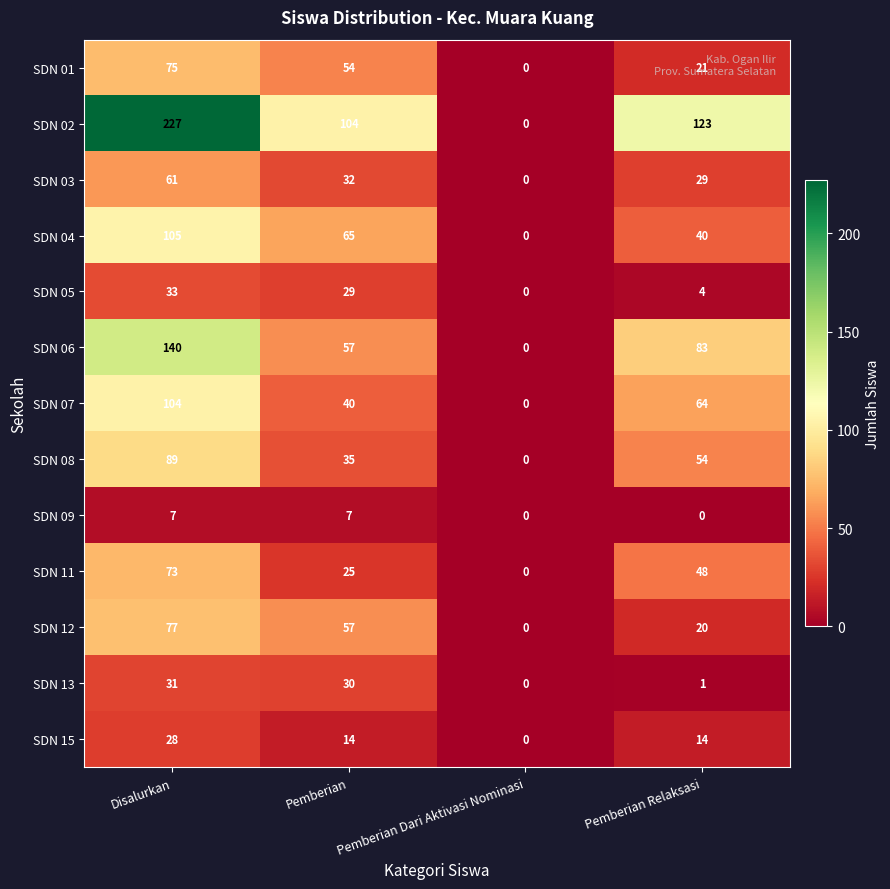

How many positive values does the SDN 11 series have?

3